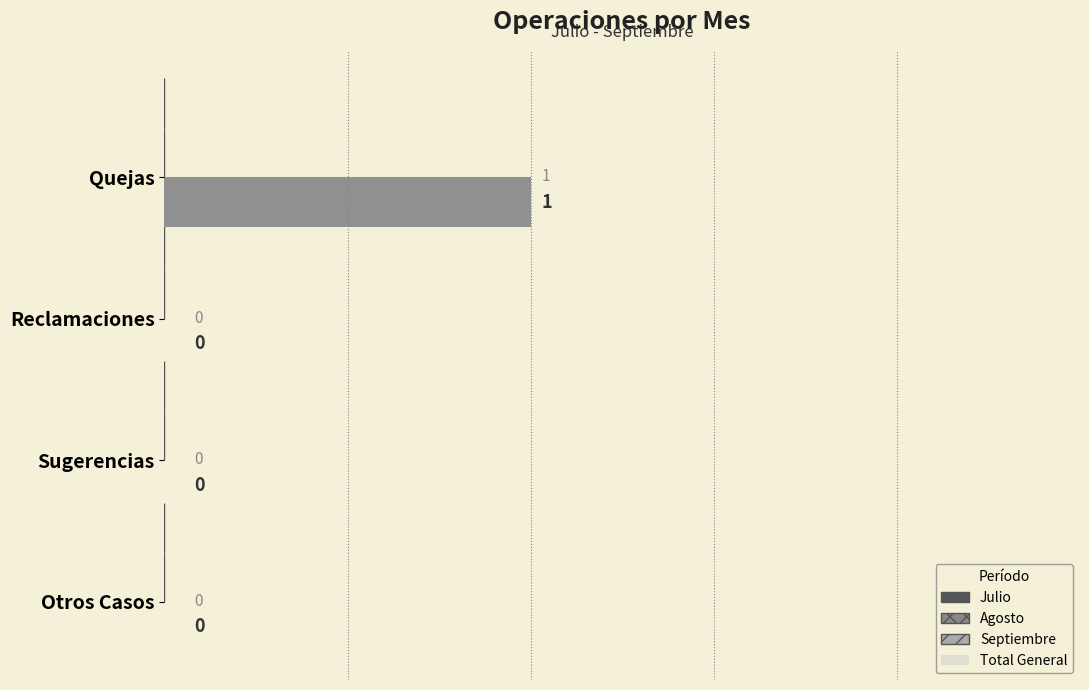

Are the bars horizontal?

Yes